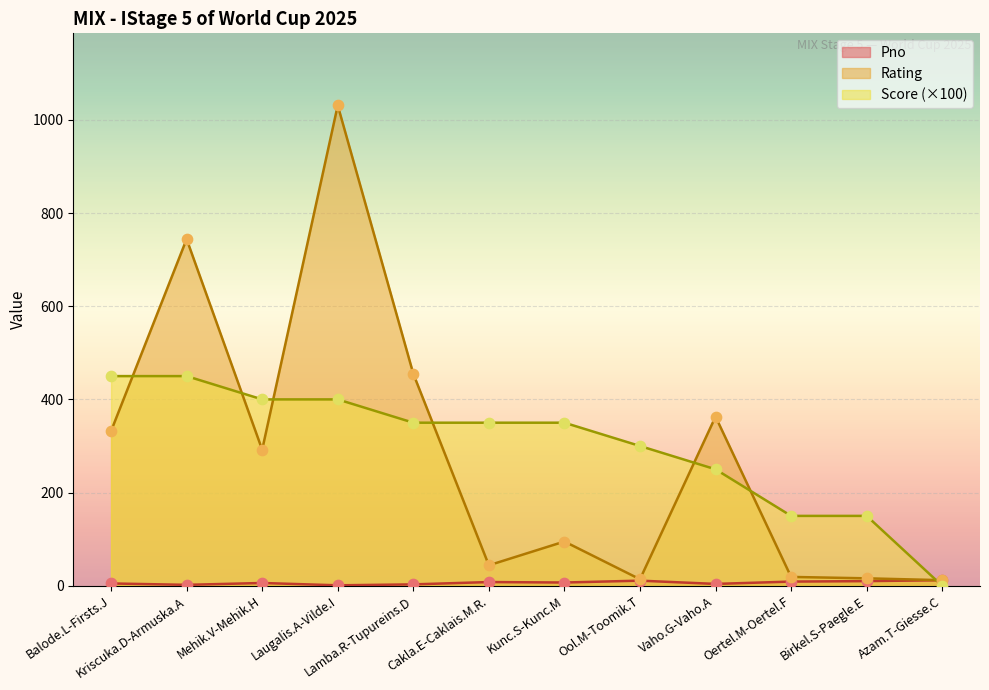

At how many categories does at least one series exceed 748?

1